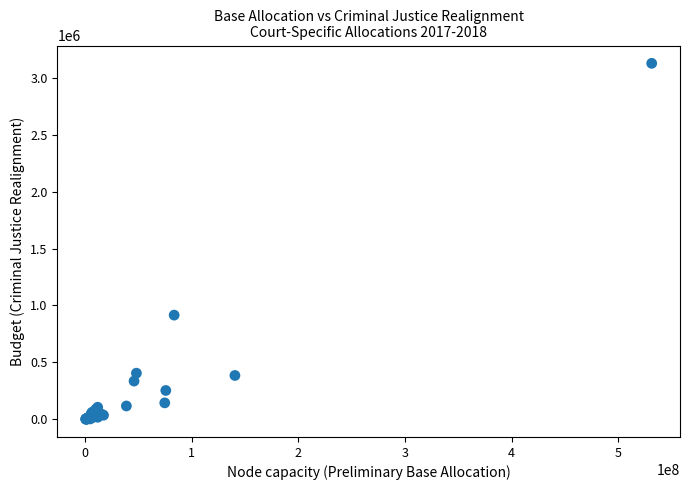

What Y value in the scatter plot is closest to 1564396?

915074.3